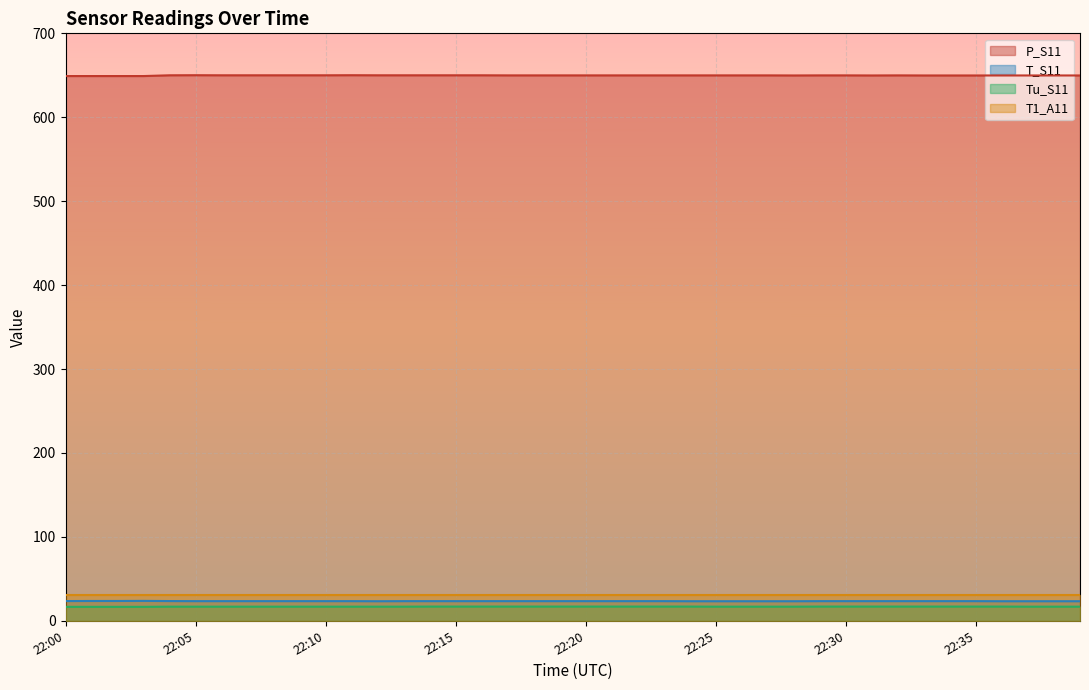

At which label does T_S11 reach its peak?

22:03